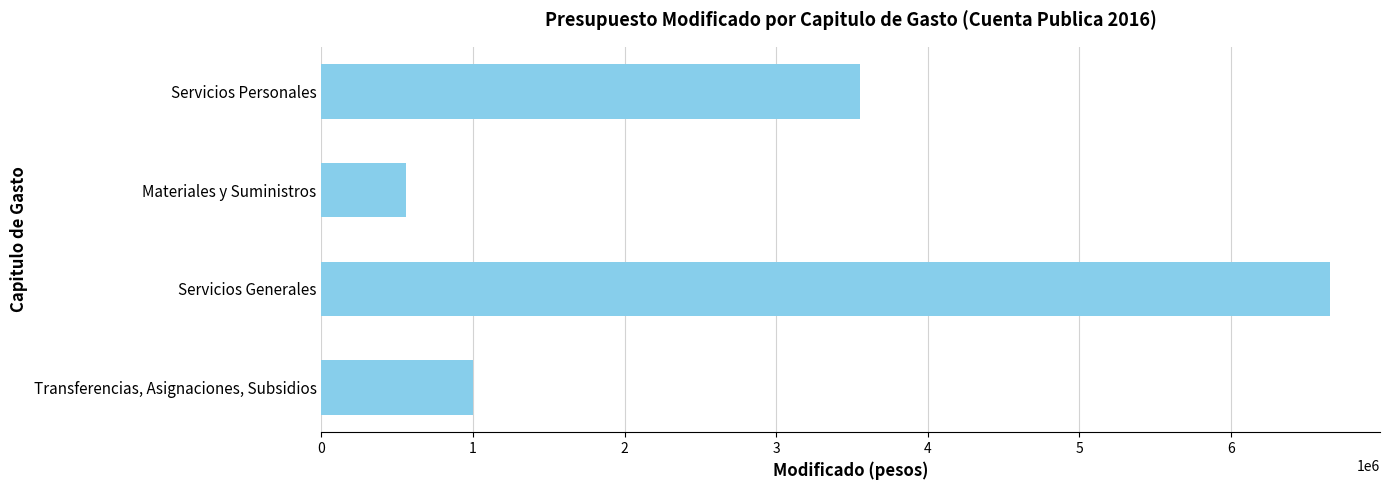

What is the change in value from Materiales y Suministros to Transferencias, Asignaciones, Subsidios?

+443650